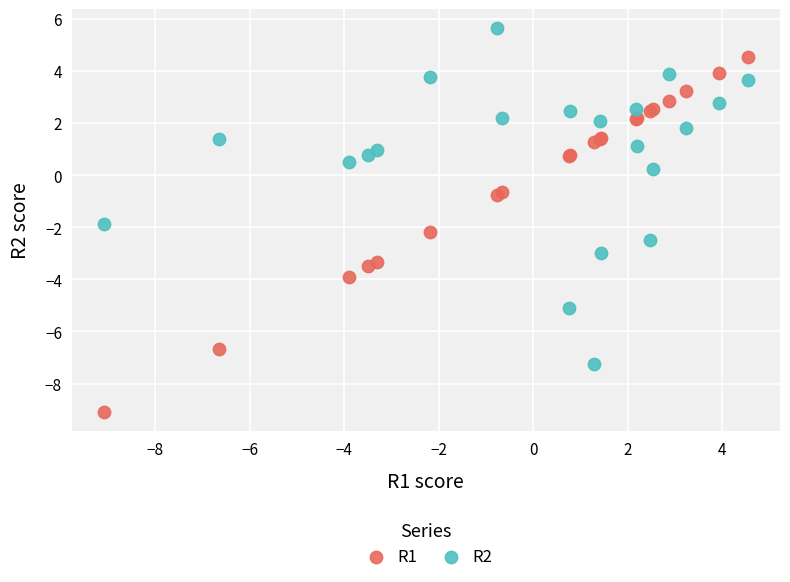

What are all the series names shown in the legend?

R1, R2